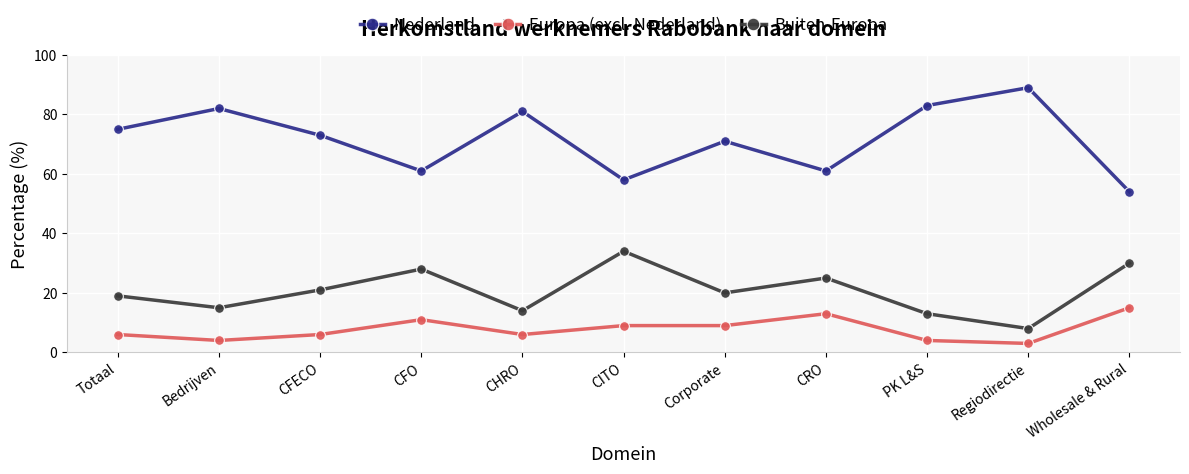

How many interior local peaks does the Buiten-Europa series have?

3